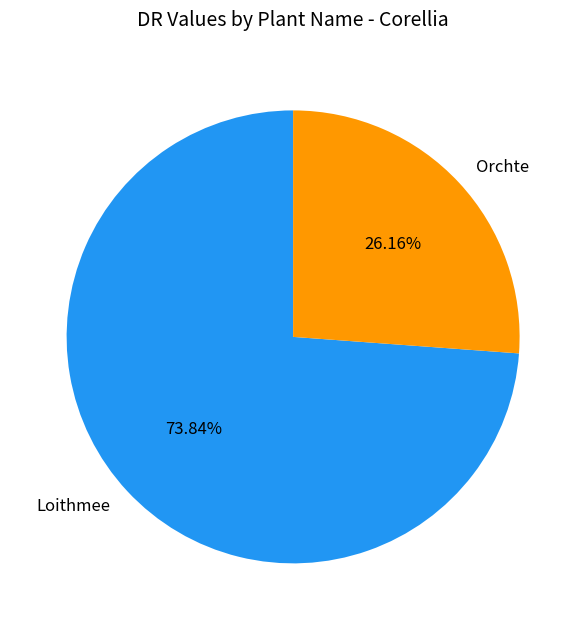

The Loithmee slice represents 74% of the pie. True or false?

True